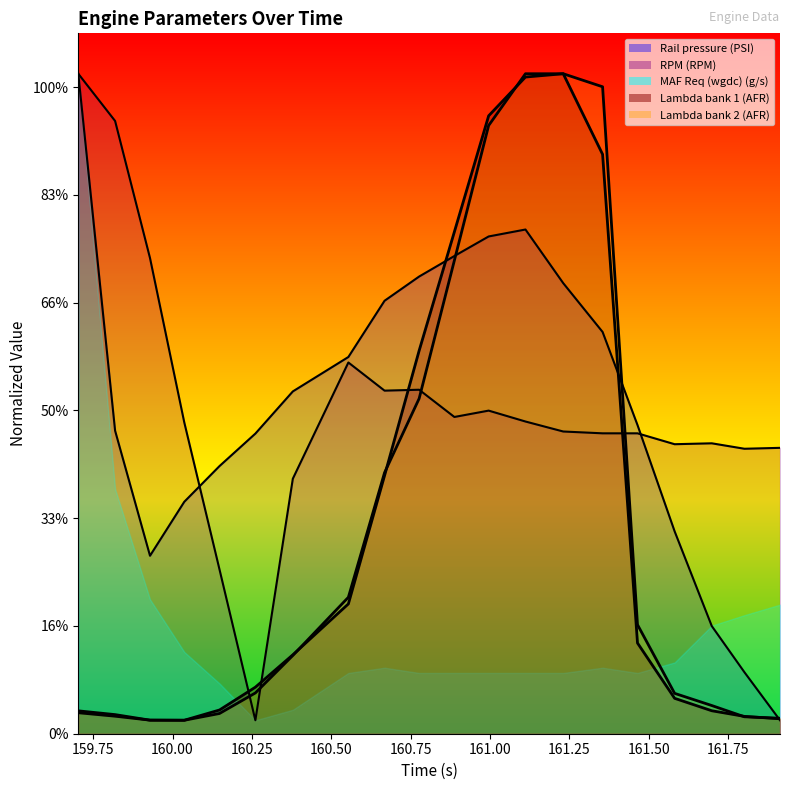

What is the label of the 15th point from the left?

161.355